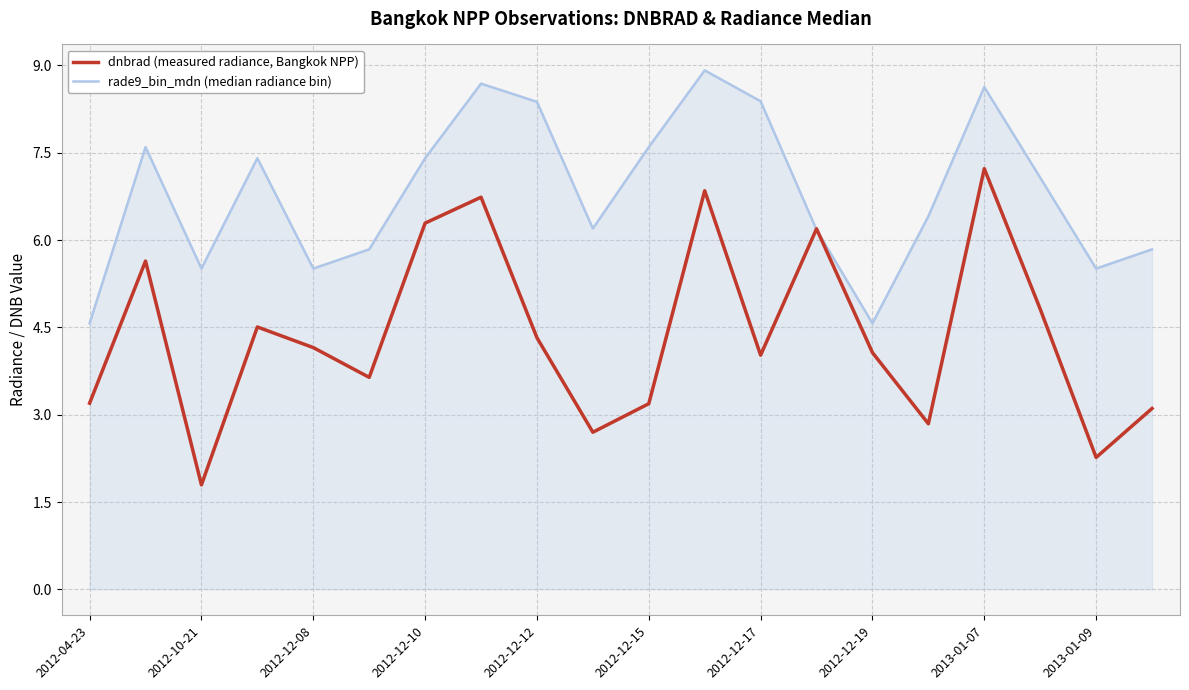

Rank the series by their maximum value, from highest to lowest.

rade9_bin_mdn (median radiance bin), dnbrad (measured radiance, Bangkok NPP)